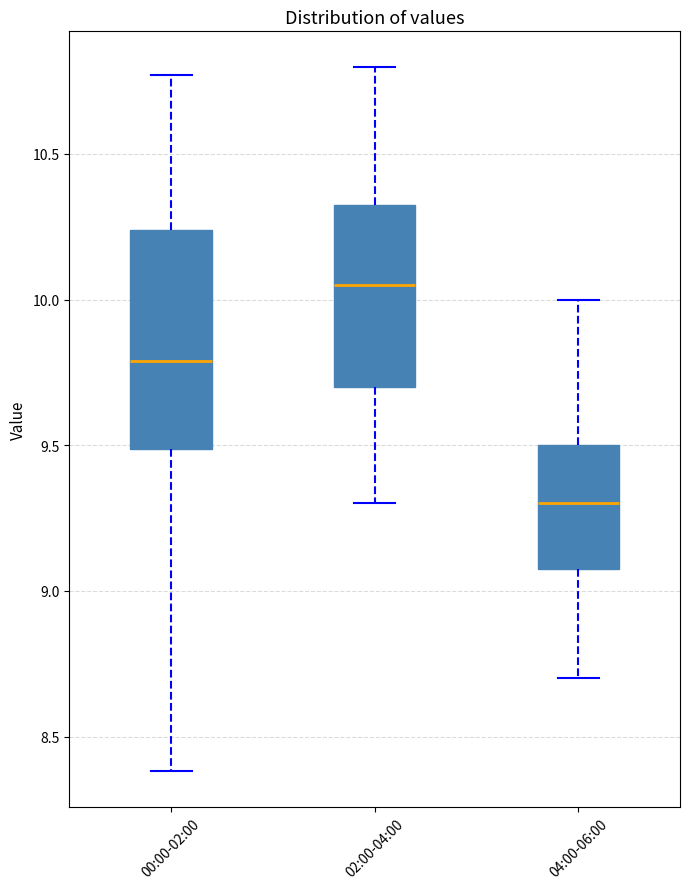

Which box is the tallest, from its lower edge to its upper edge?

00:00-02:00